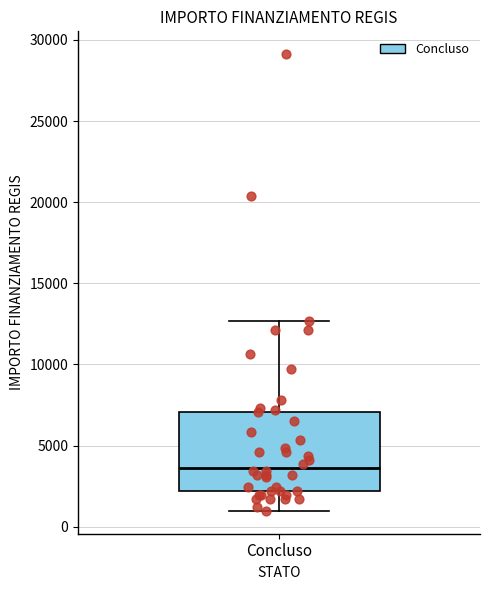

Transcribe this box plot: give where the median line is, the range the box spans, and where the two whiskers end, as read against the y-axis. The values are not printed on the chart, so give them approximately, as read against the axis.

median 3500, box 2000 to 7000, whiskers 1000 to 12500